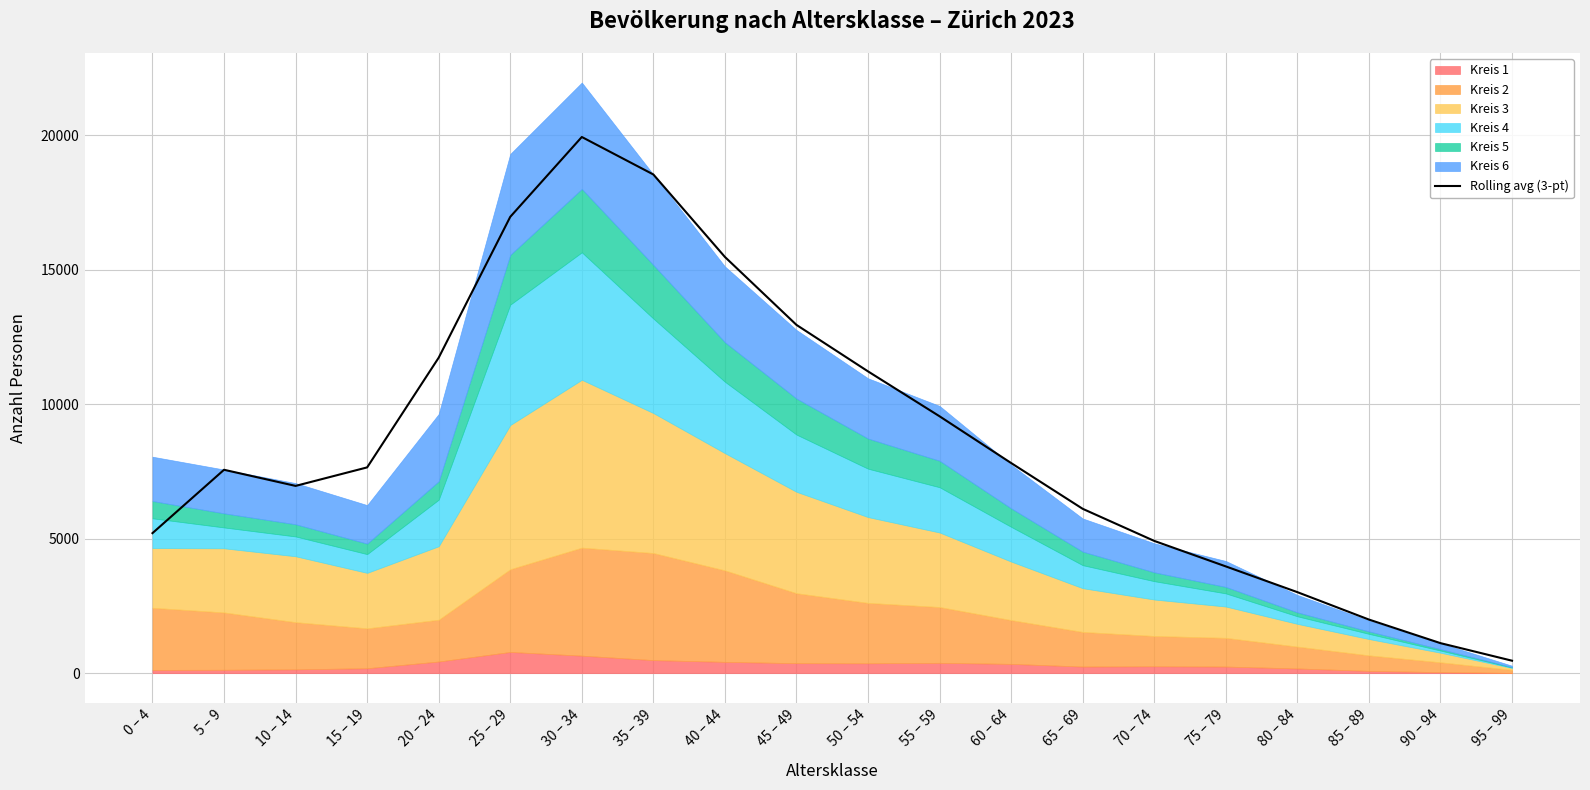

How many interior local peaks (higher than both neighbors) does the data have?

2